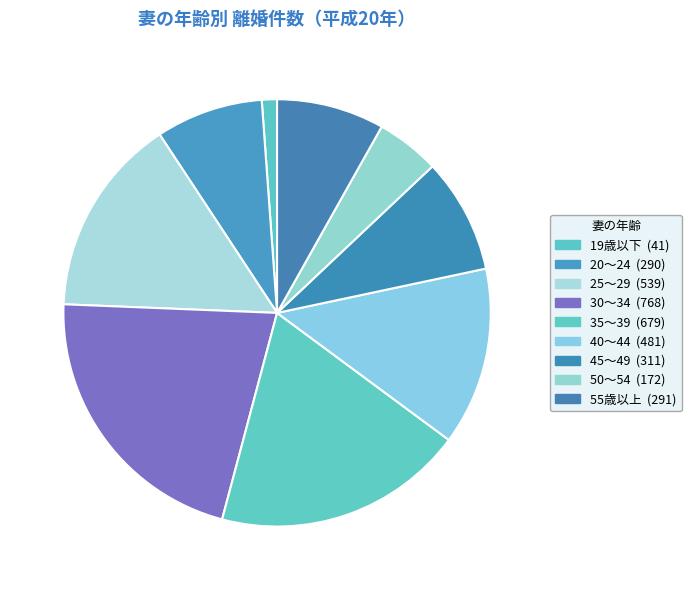

What is the ratio of the value at 40～44 to the value at 20～24?

1.7